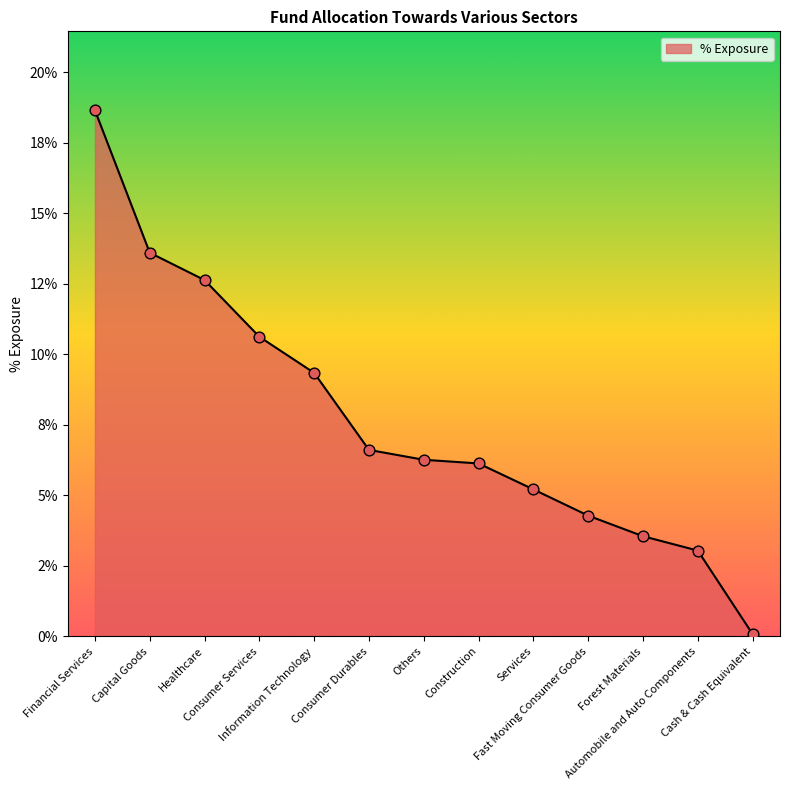

Between Consumer Services and Financial Services, which is larger?

Financial Services